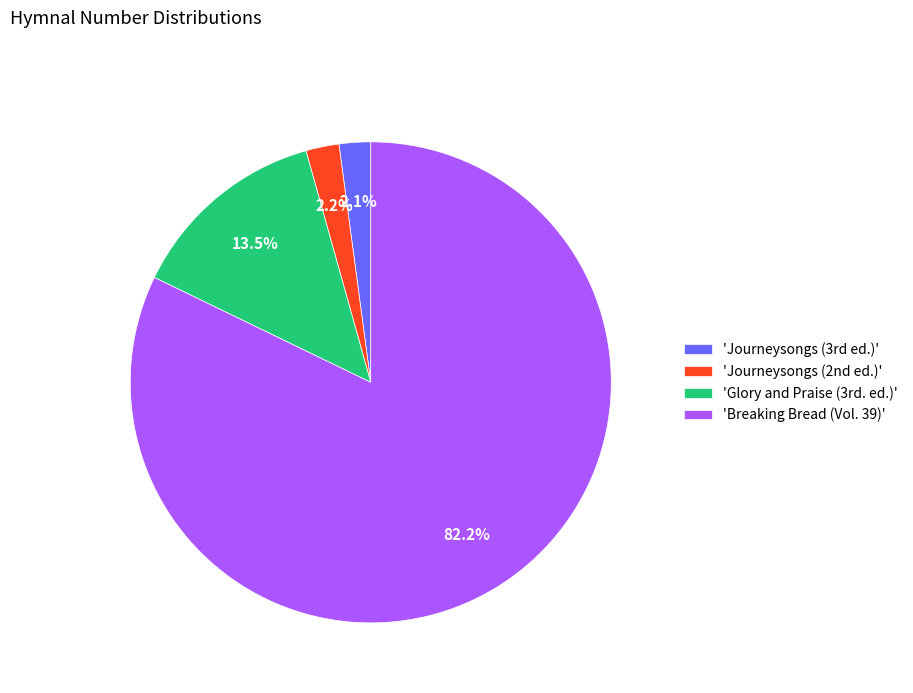

What is the largest slice in the pie chart?

'Breaking Bread (Vol. 39)'